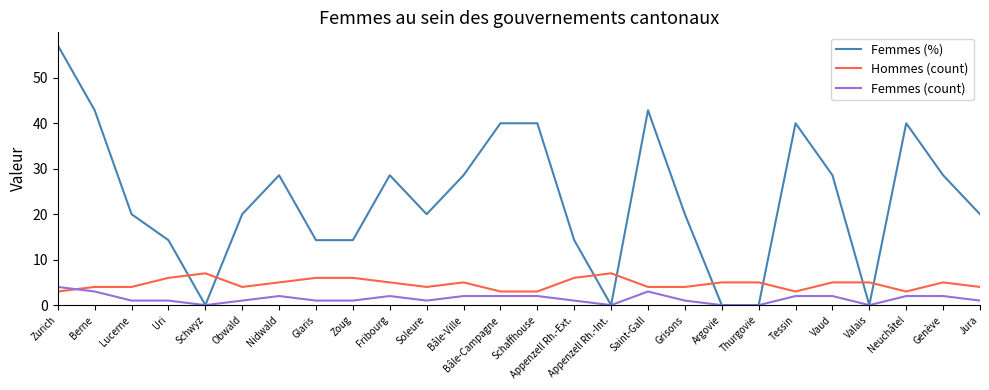

Which series ends up on top after the final intersection of Femmes (%) and Hommes (count)?

Femmes (%)